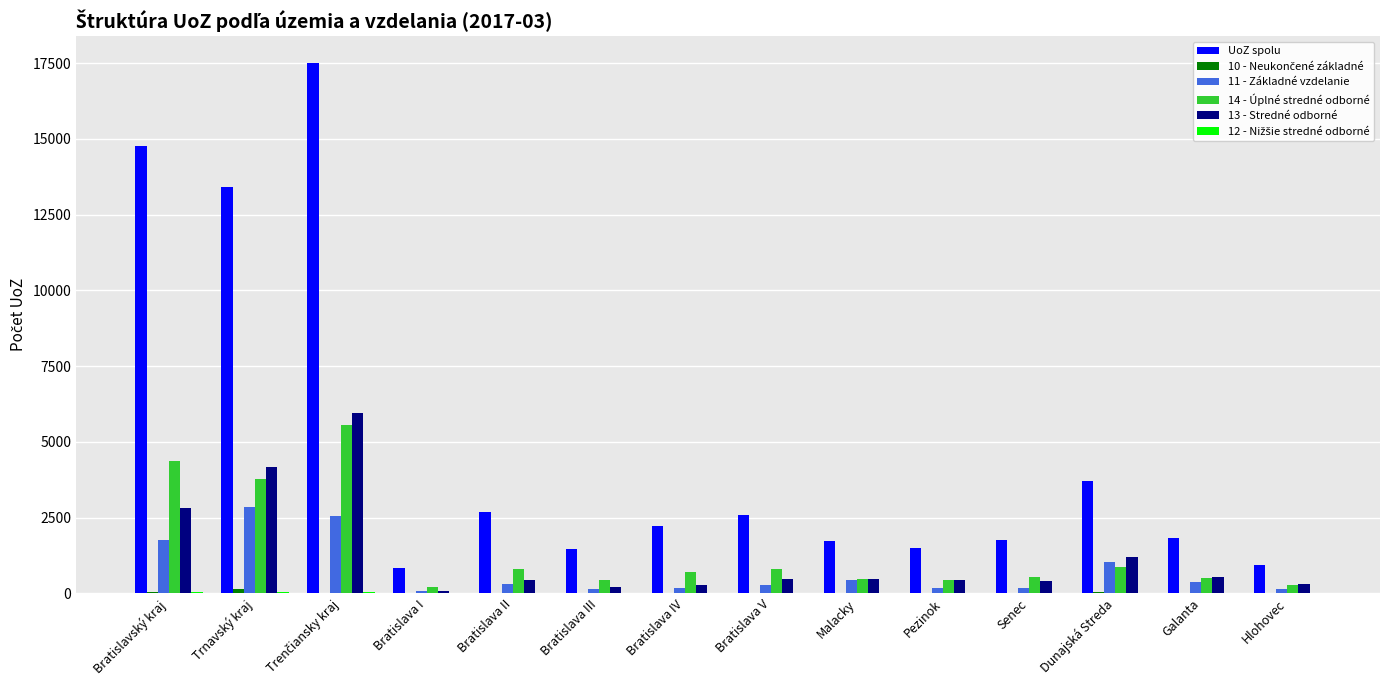

The value of 11 - Základné vzdelanie at Malacky is 431. True or false?

True